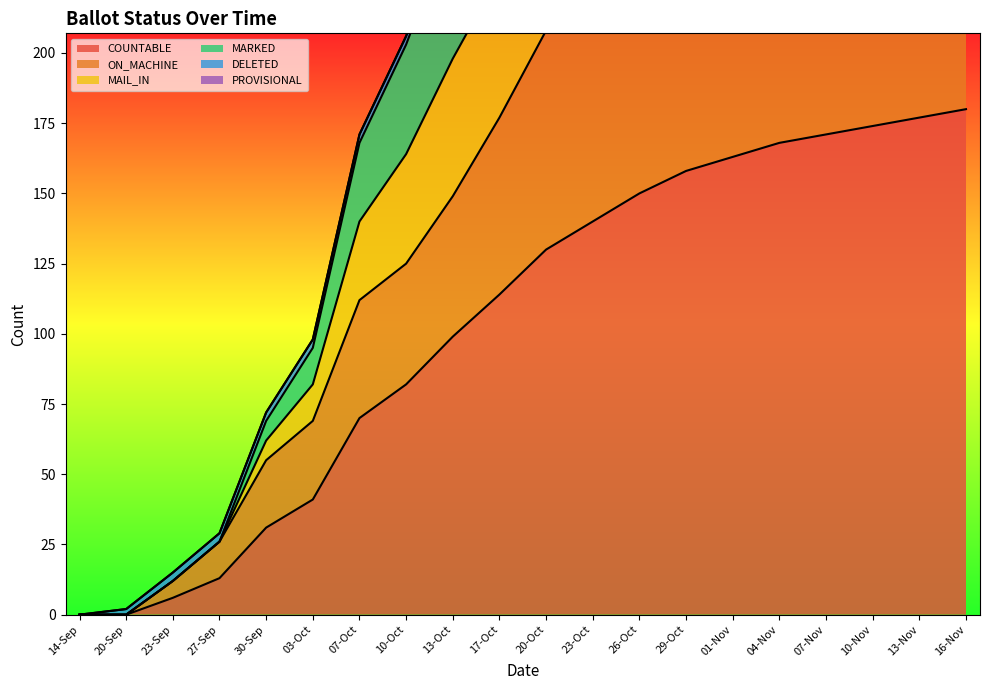

At which label is ON_MACHINE closest to 152?

13-Oct